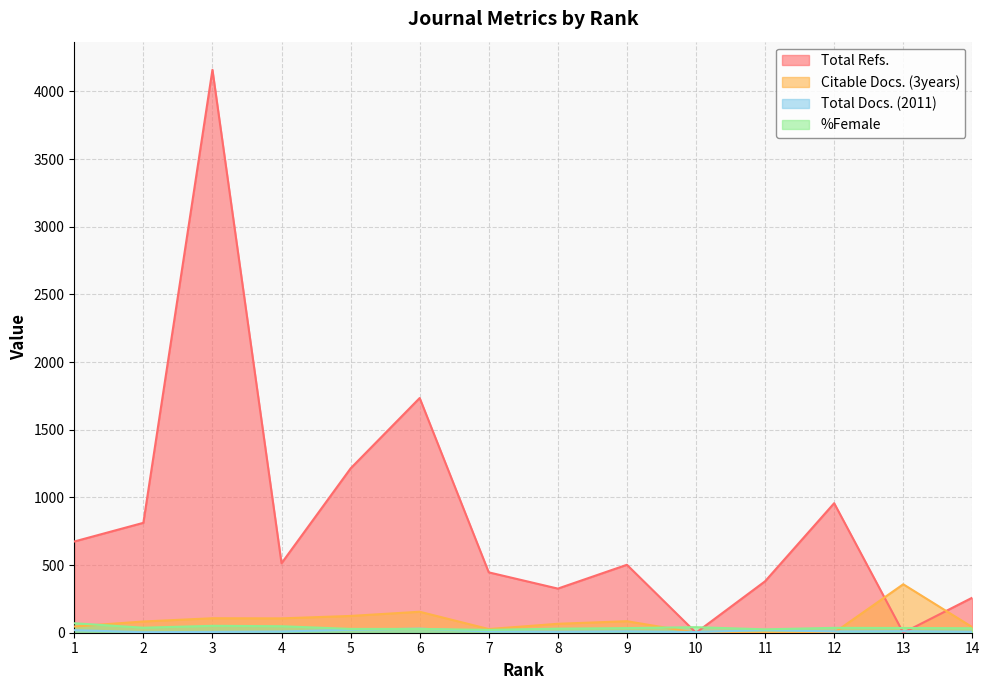

Which series has the largest total across all categories?

Total Refs.